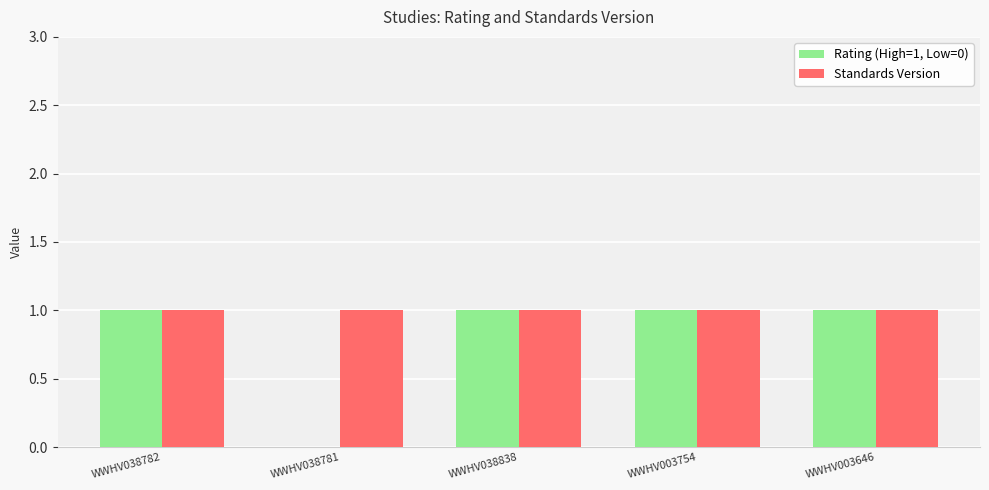

How many categories are shown in the chart?

5